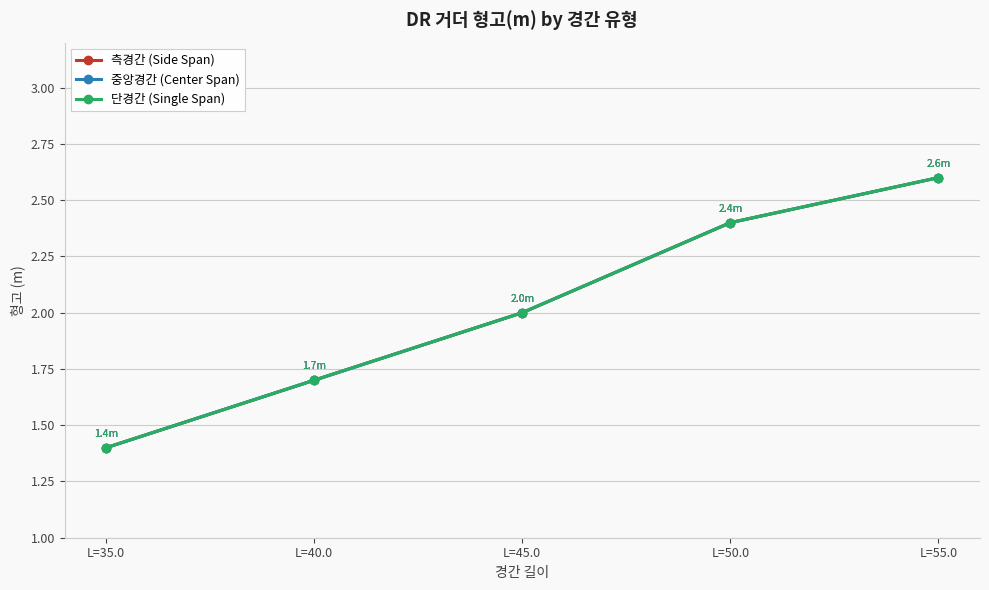

The 중앙경간 (Center Span) series shows 1.7 at L=40.0. True or false?

True